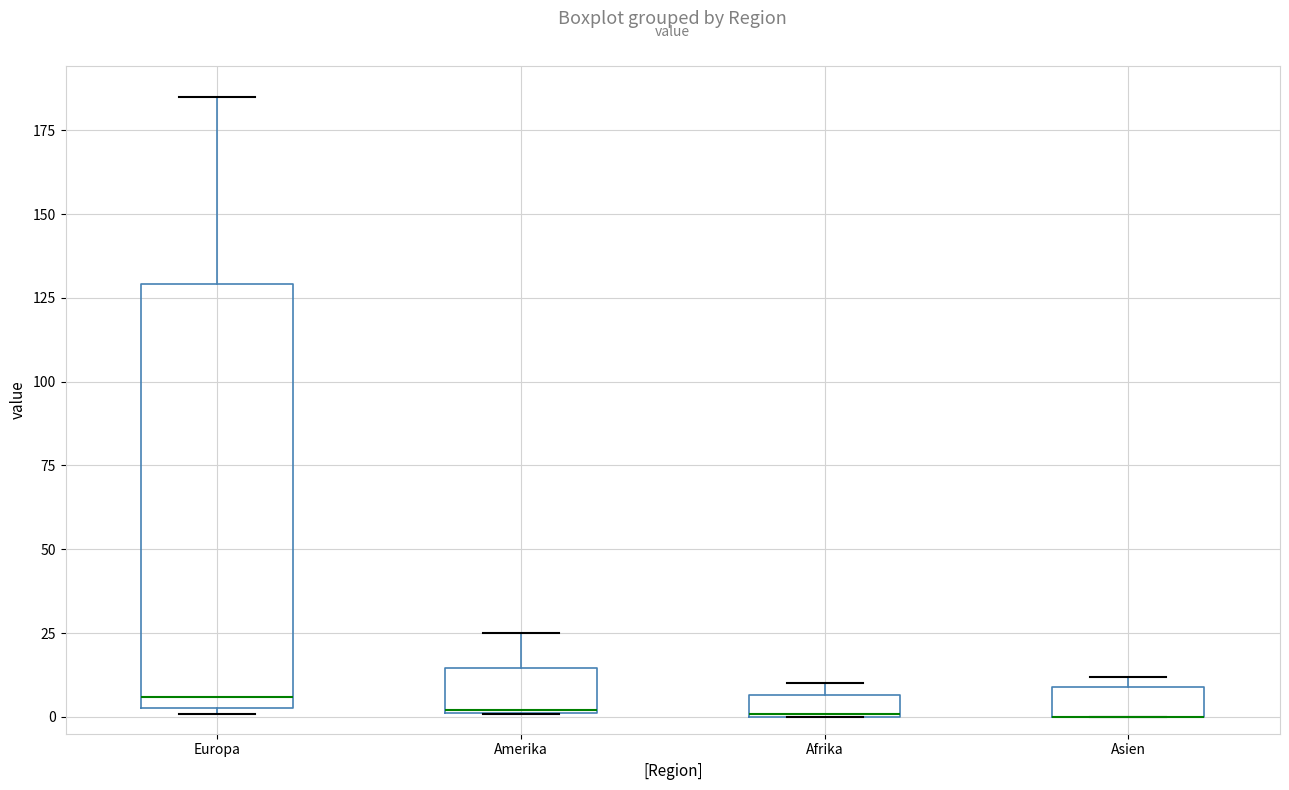

Comparing the boxes themselves (not the whiskers), which one is the tallest?

Europa